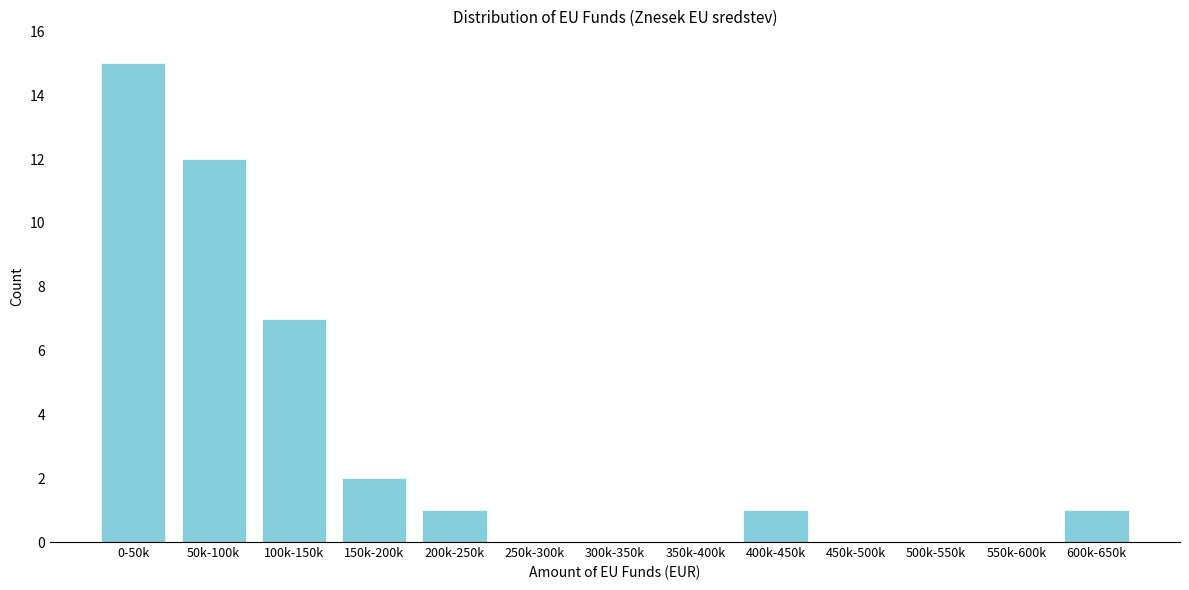

Reading left to right, list all the values displayed in this chart.

0-50k=15	50k-100k=12	100k-150k=7	150k-200k=2	200k-250k=1	250k-300k=0	300k-350k=0	350k-400k=0	400k-450k=1	450k-500k=0	500k-550k=0	550k-600k=0	600k-650k=1